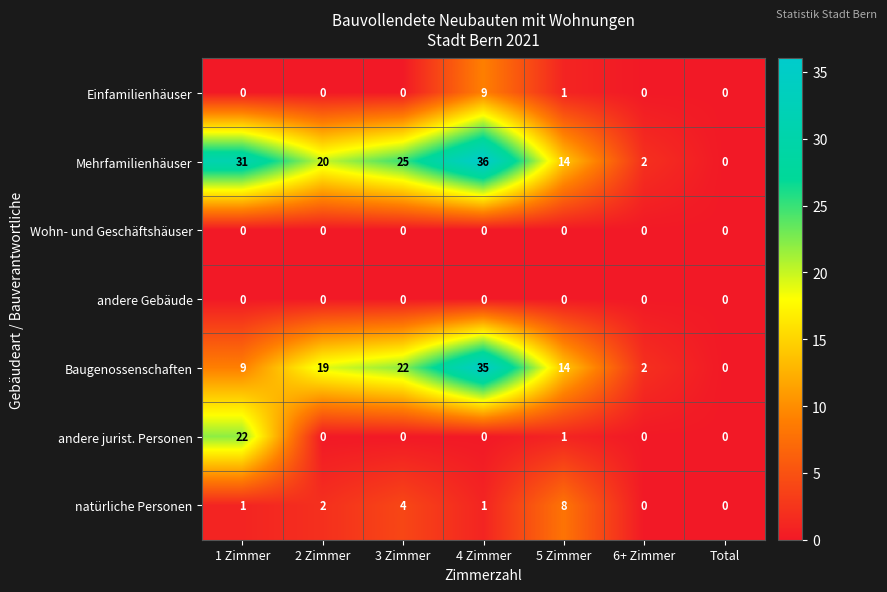

Read the Mehrfamilienhäuser value at 5 Zimmer.

14